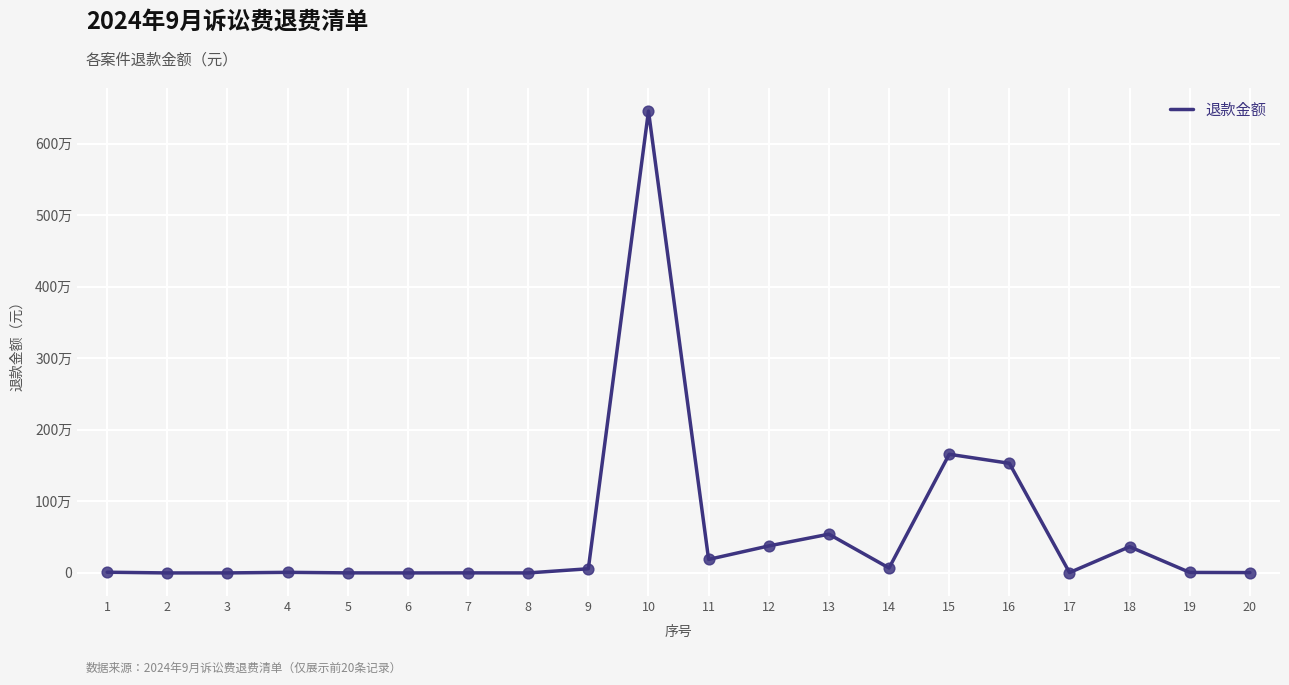

Between 14 and 9, which is larger?

14